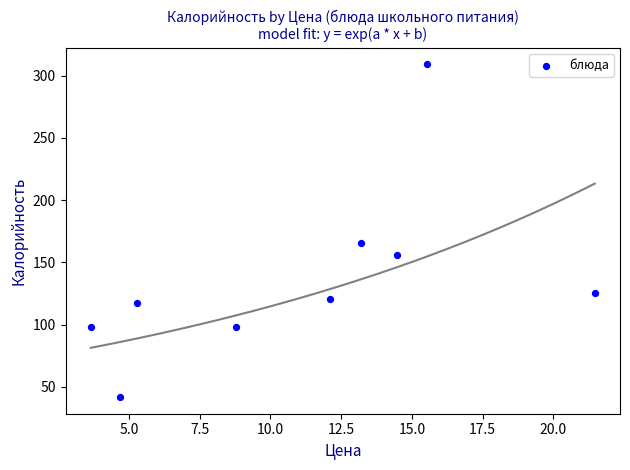

What is the range of Y values (max minus min)?

267.5